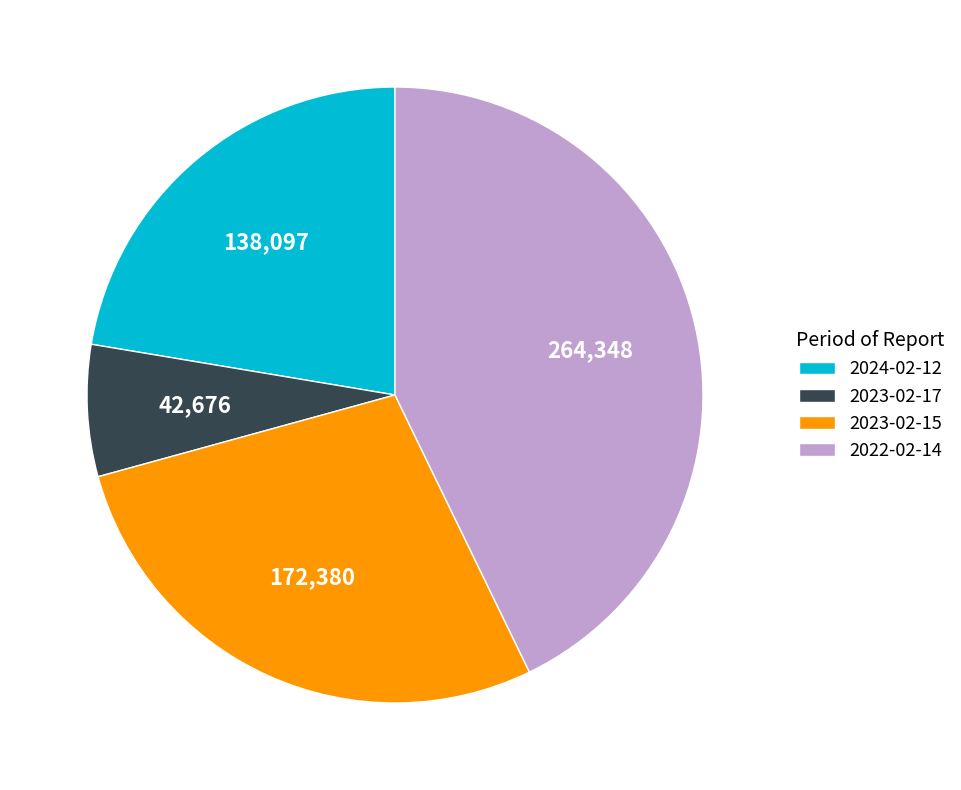

Rank the categories by value from lowest to highest.

2023-02-17, 2024-02-12, 2023-02-15, 2022-02-14